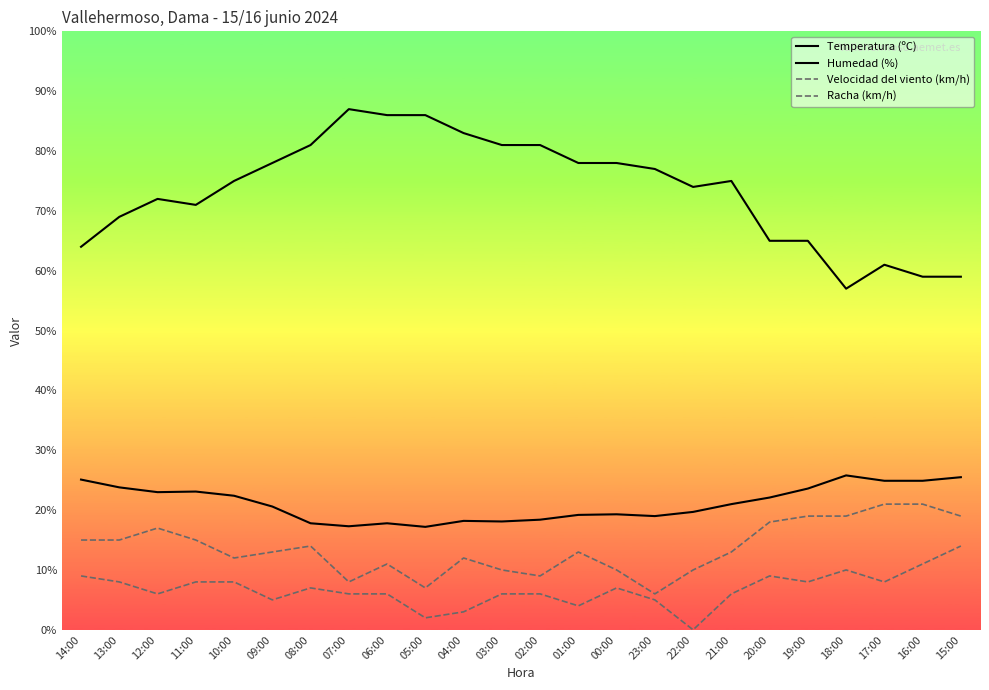

How many lines are shown in the chart?

4